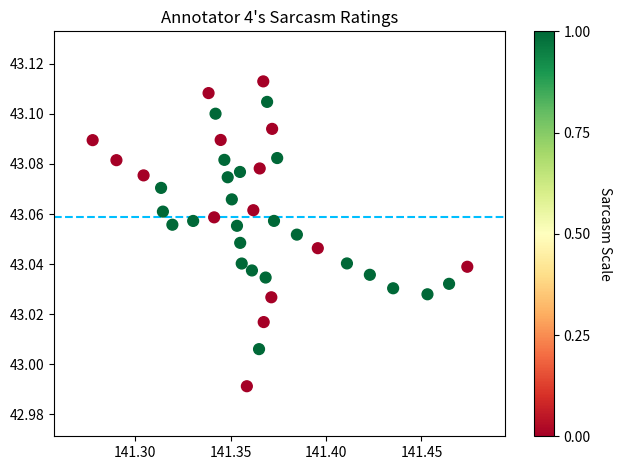

How many points are shown in the scatter plot?

39